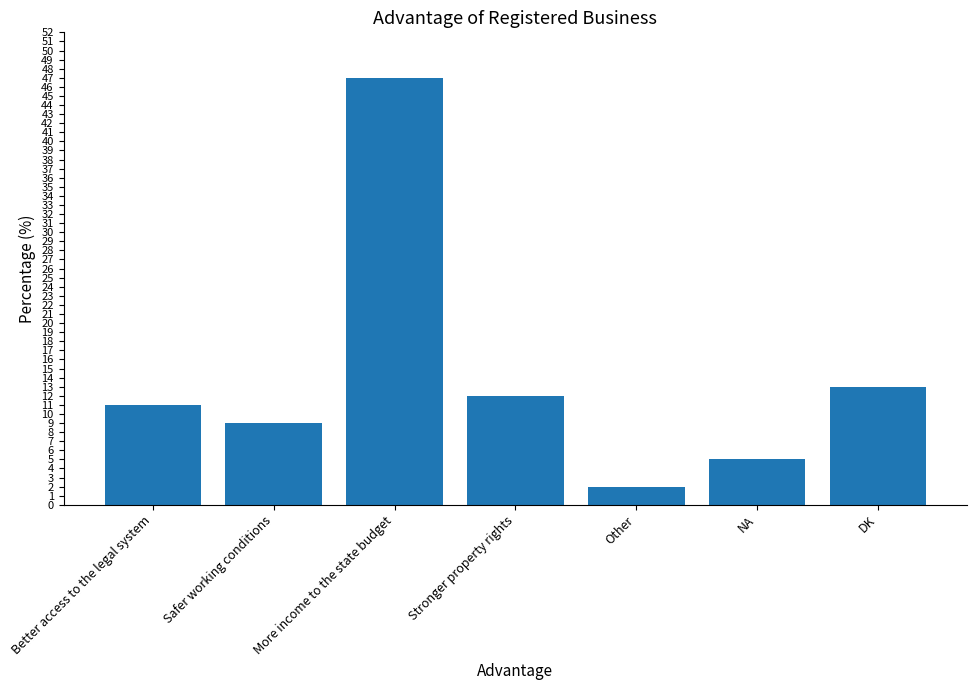

What is the change in value from More income to the state budget to NA?

-42